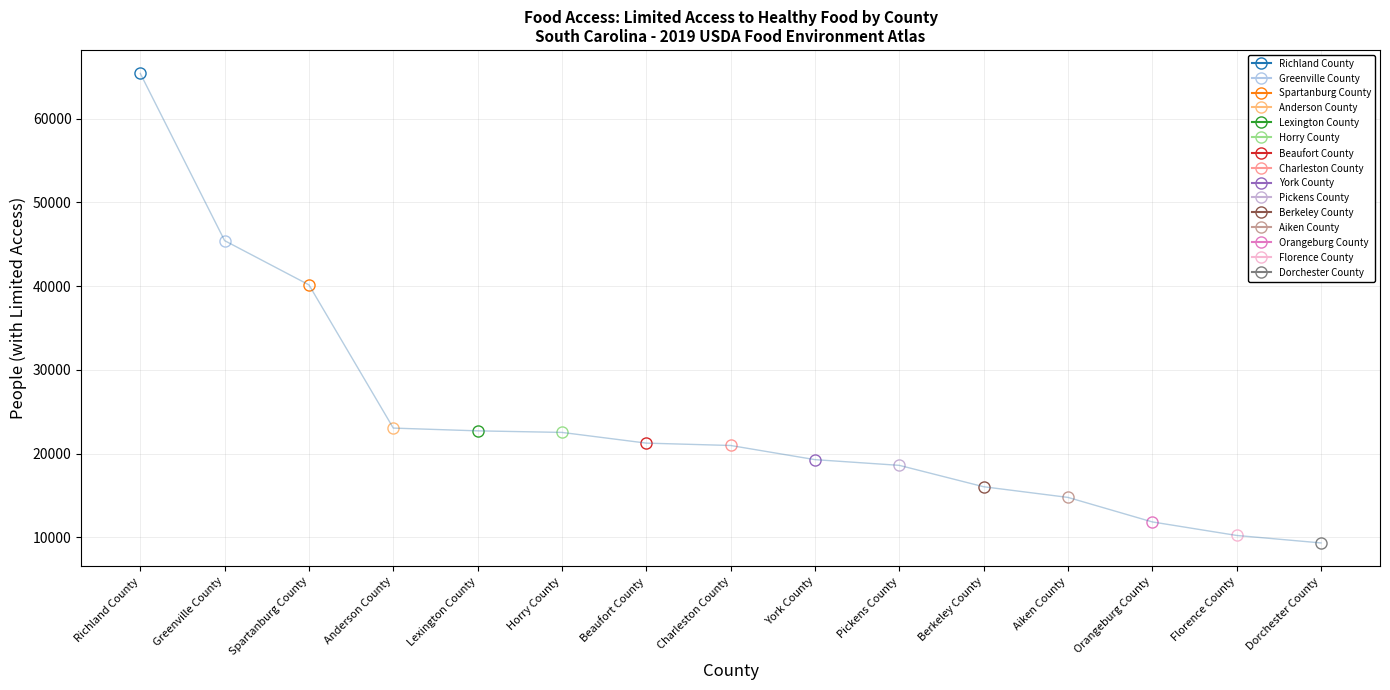

Reading left to right, transcribe all the data shown in this chart.

65395	45430	40148	23050	22720	22533	21256	20972	19283	18601	16048	14774	11847	10232	9339